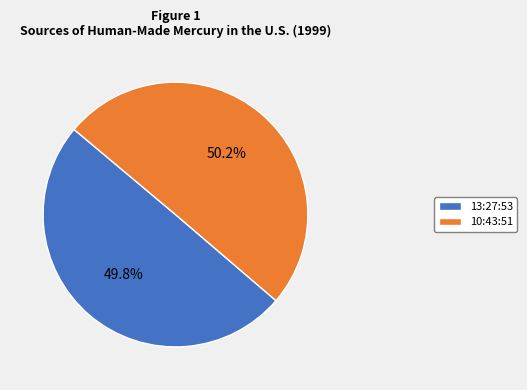

To the nearest percent, what portion does 10:43:51 represent?

50%